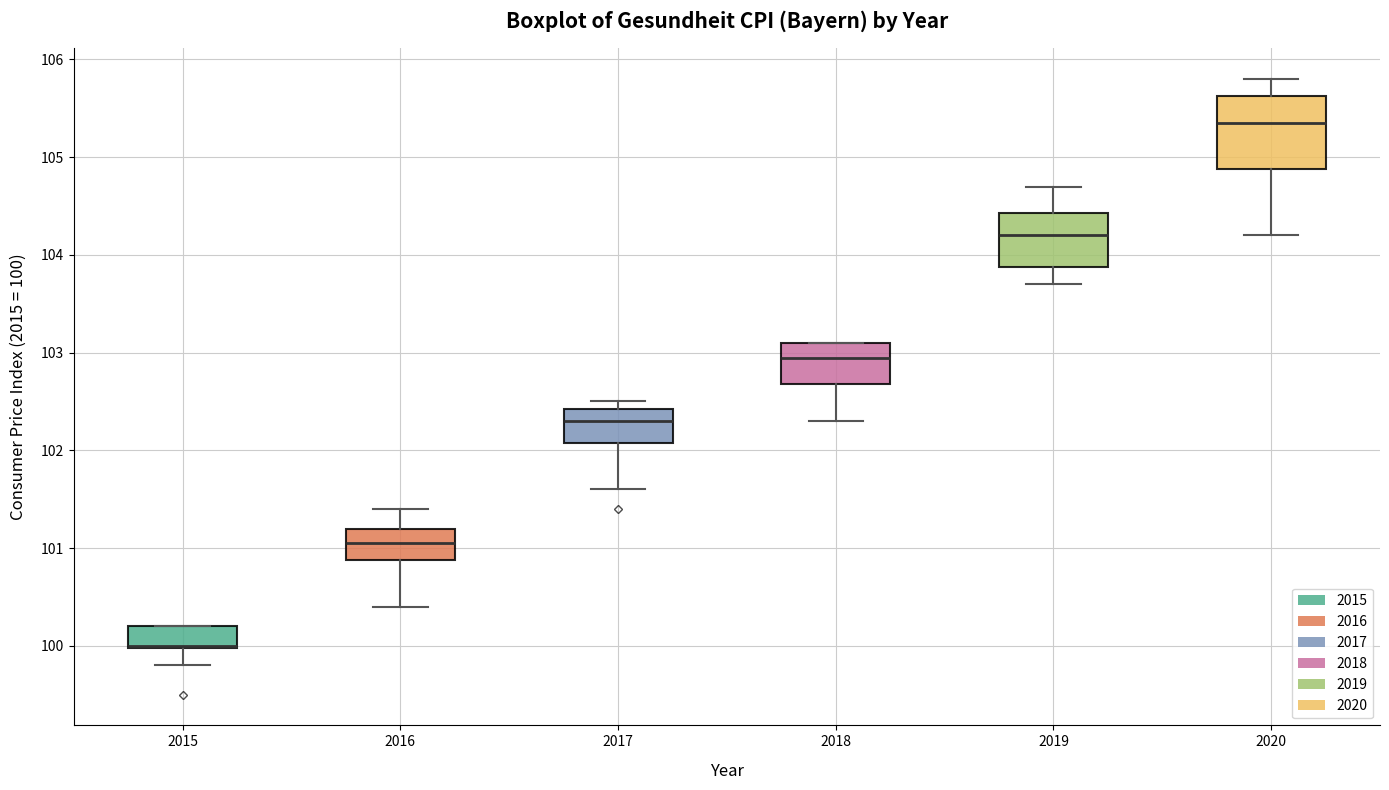

Reading left to right, read every box against the y-axis: the position of its median line, the range the box covers, and the ends of its whiskers. The values are not printed on the chart, so give them approximately, as read against the axis.

2015: median 100.0 (drawn on the box's lower edge), box 100.0 to 100.2, whiskers 99.8 to 100.2
2016: median 101.1, box 100.9 to 101.2, whiskers 100.4 to 101.4
2017: median 102.3, box 102.1 to 102.4, whiskers 101.6 to 102.5
2018: median 103.0, box 102.7 to 103.1, whiskers 102.3 to 103.1
2019: median 104.2, box 103.9 to 104.4, whiskers 103.7 to 104.7
2020: median 105.4, box 104.9 to 105.6, whiskers 104.2 to 105.8